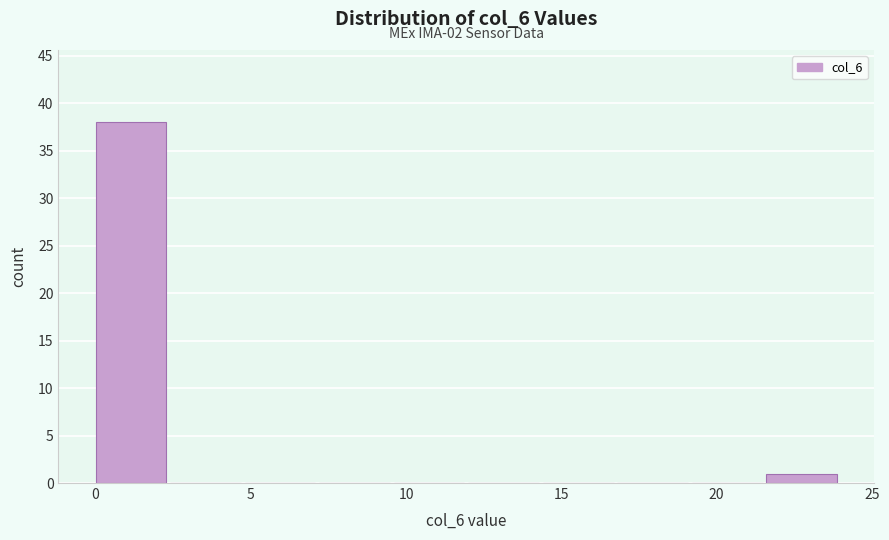

Which range on the x-axis has the tallest bar?

0.0 to 2.4